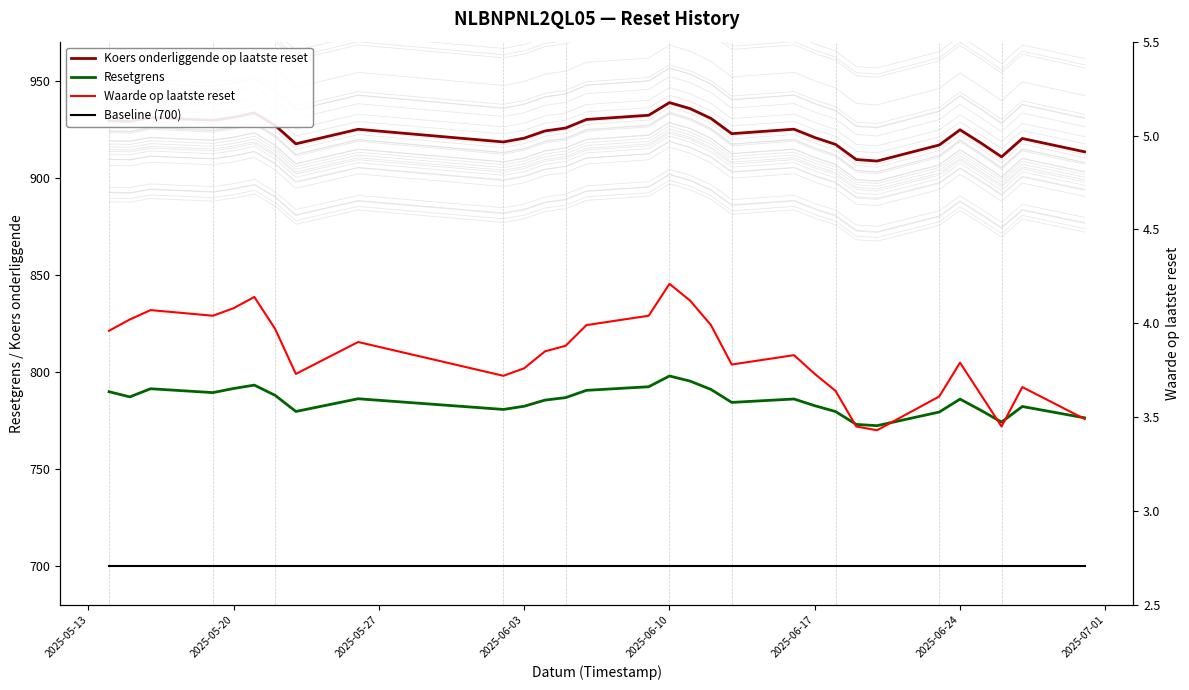

How many series are shown in this chart?

4